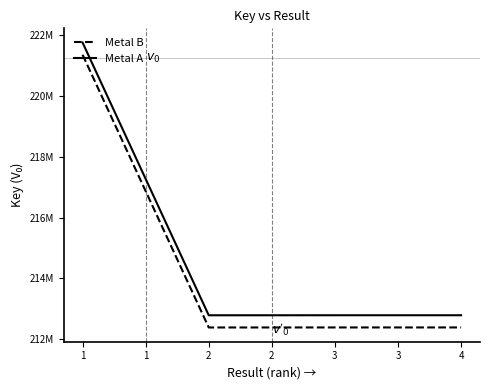

Is this an area chart (filled region under the line)?

No